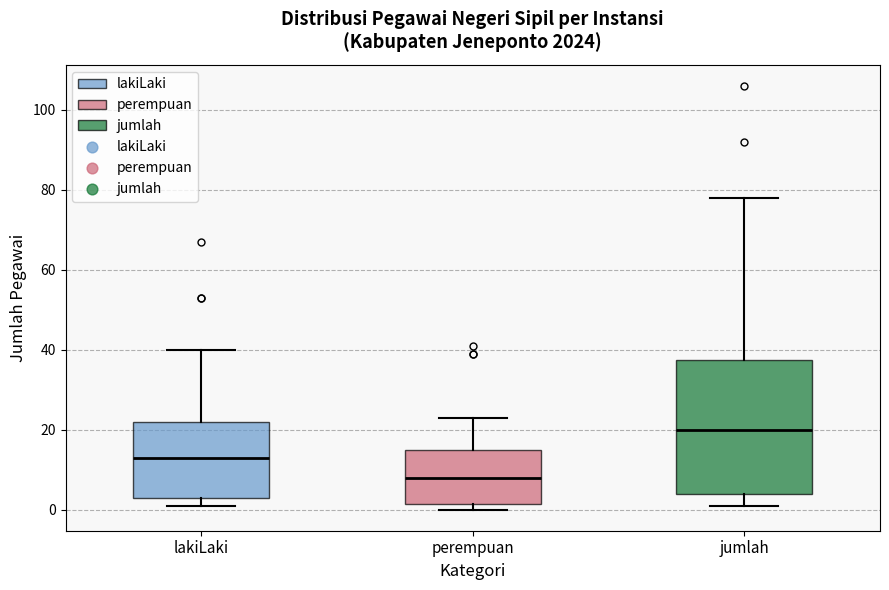

Which box is the tallest, from its lower edge to its upper edge?

jumlah